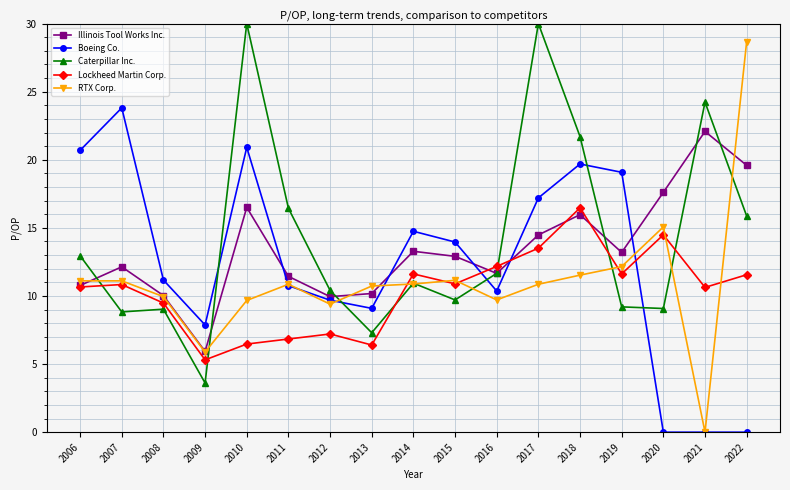

Is the value of RTX Corp. at 2021 greater than the value of Boeing Co. at 2006?

No